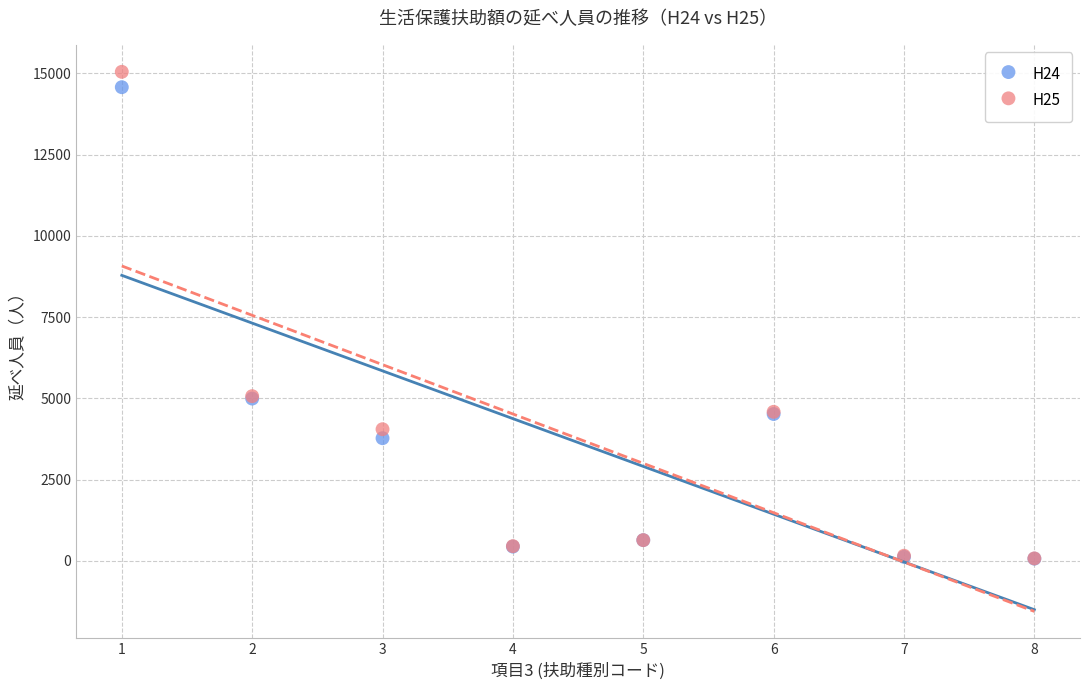

What are all the series names shown in the legend?

H24, H25